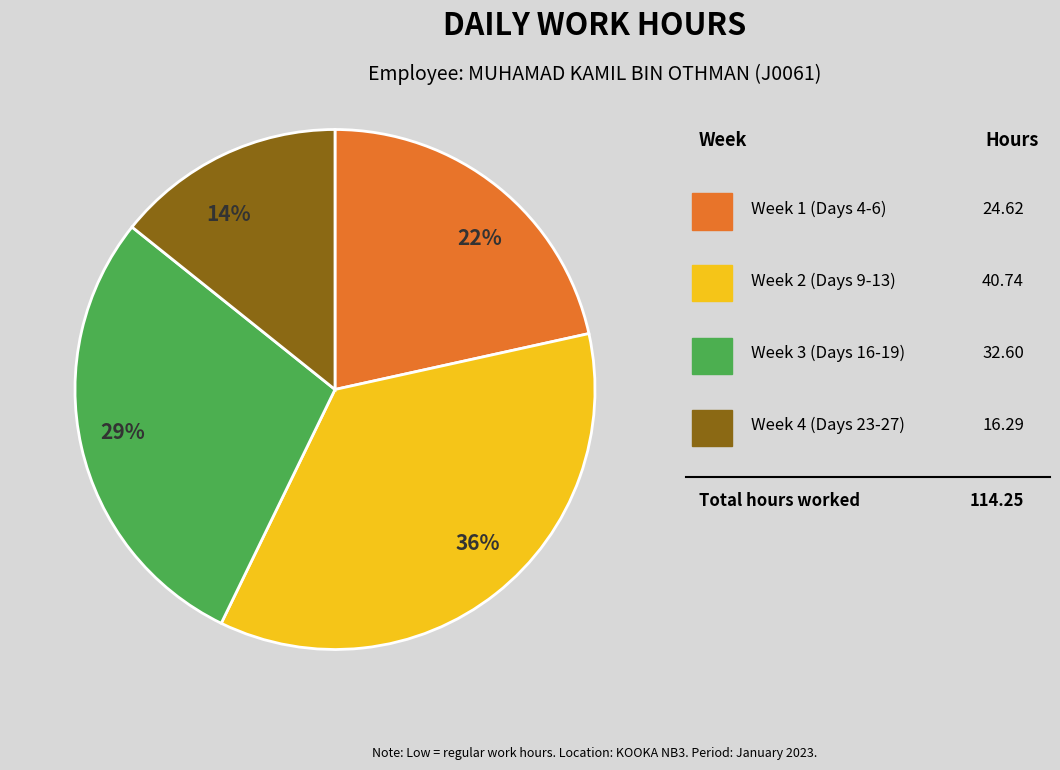

To the nearest percent, what is the difference between the 29% and 22% slice percentages?

7%